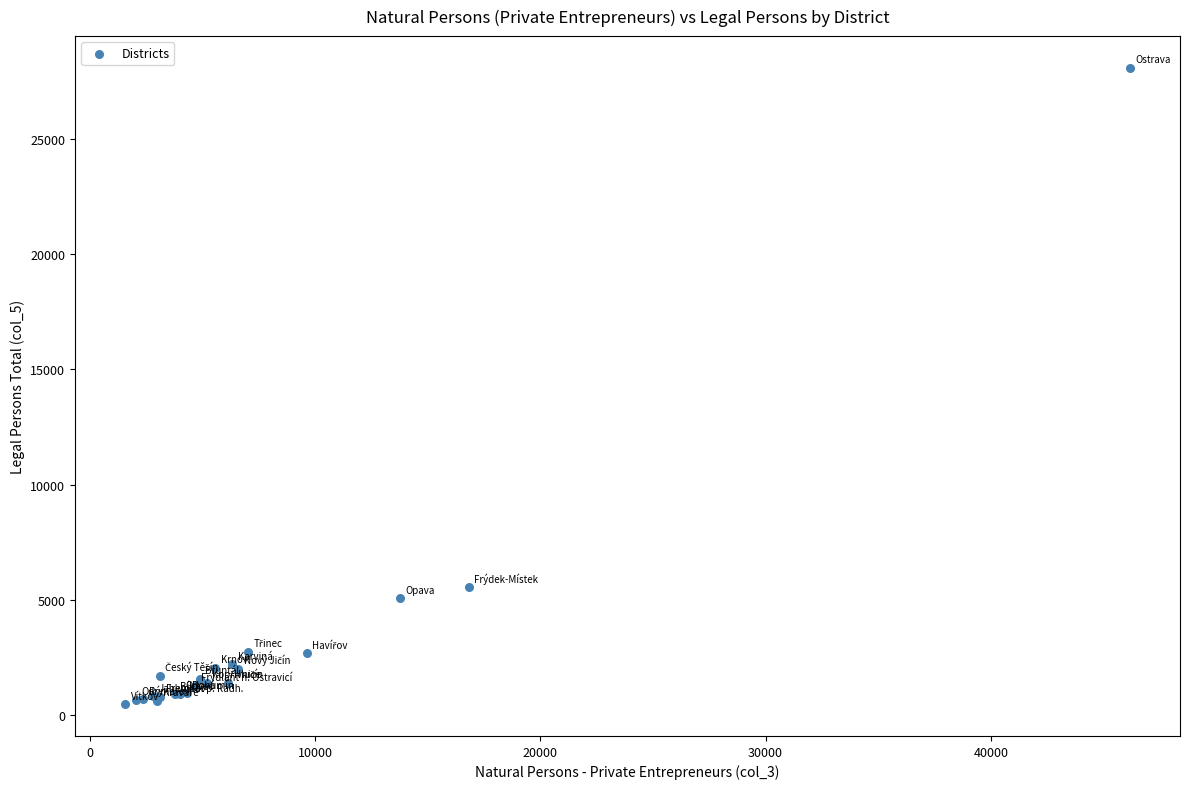

What Y value in the scatter plot is closest to 14269?

5550